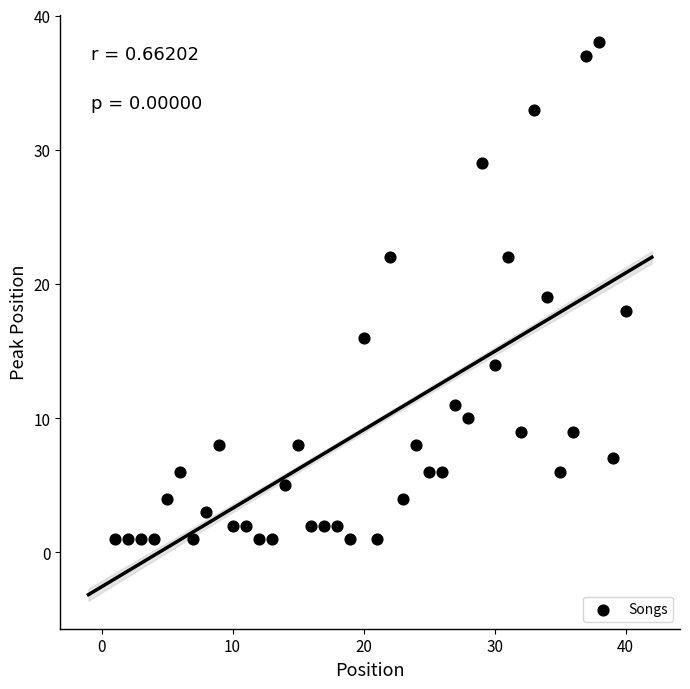

What is the range of Y values (max minus min)?

37